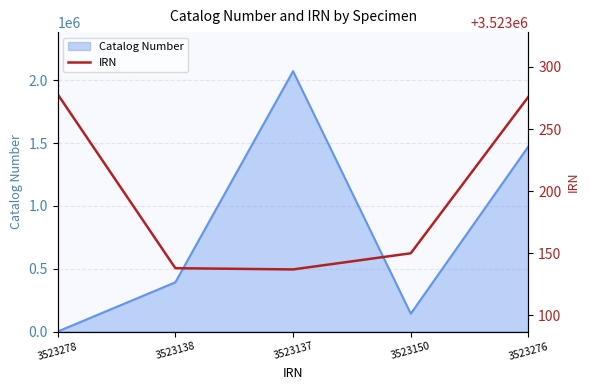

At which category does the data reach its first local valley?

3523137